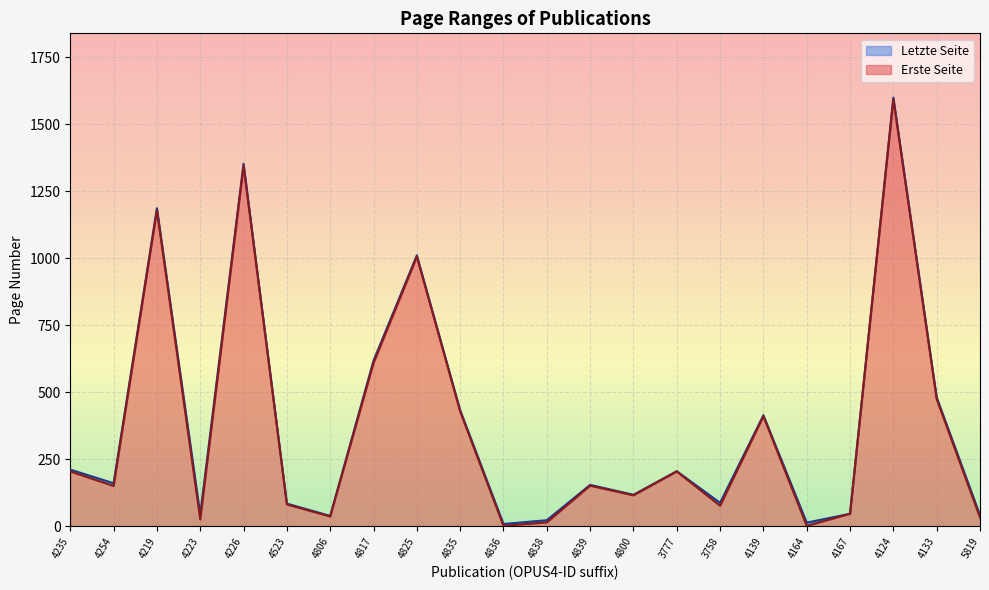

Rank the series at 4139 from highest to lowest value.

Letzte Seite, Erste Seite